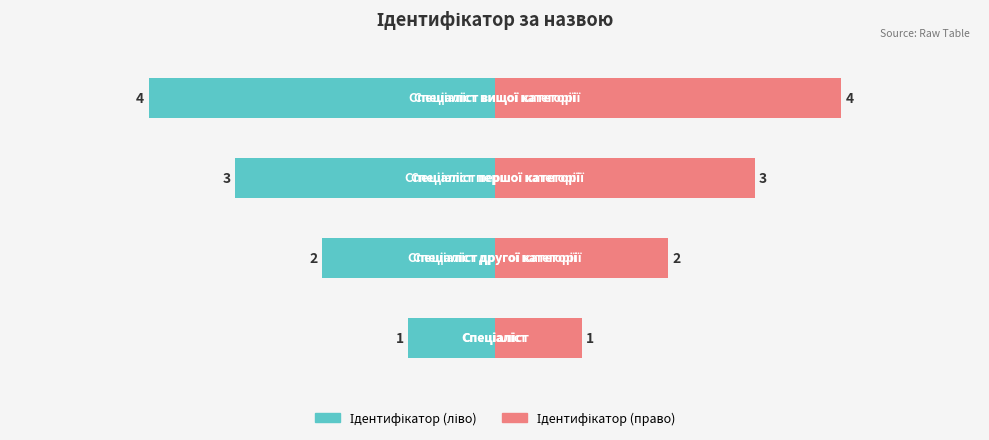

What value does the data have at Спеціаліст?

1